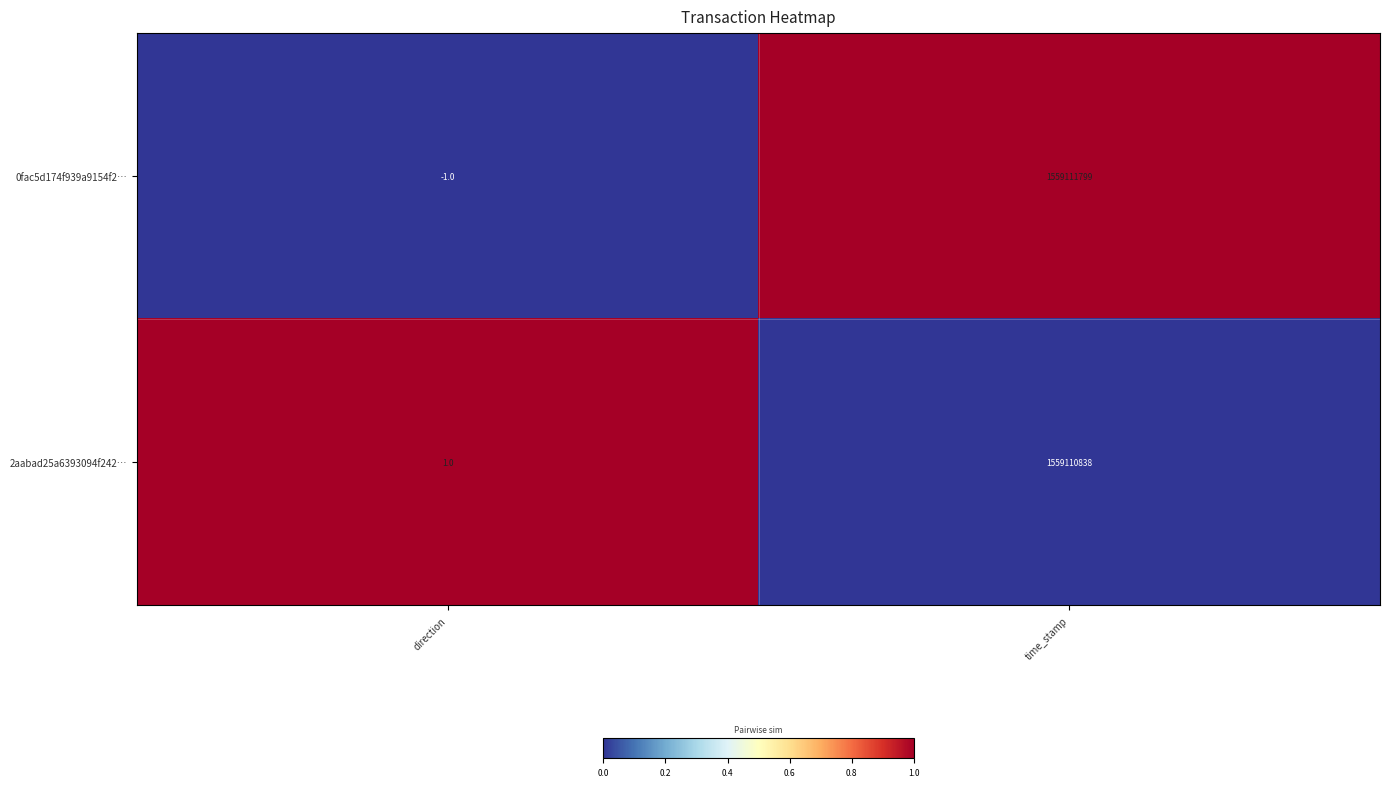

Reading left to right, transcribe all the data shown in this chart.

0fac5d174f939a9154f2…: direction=-1	time_stamp=1559111799
2aabad25a6393094f242…: direction=1	time_stamp=1559110838